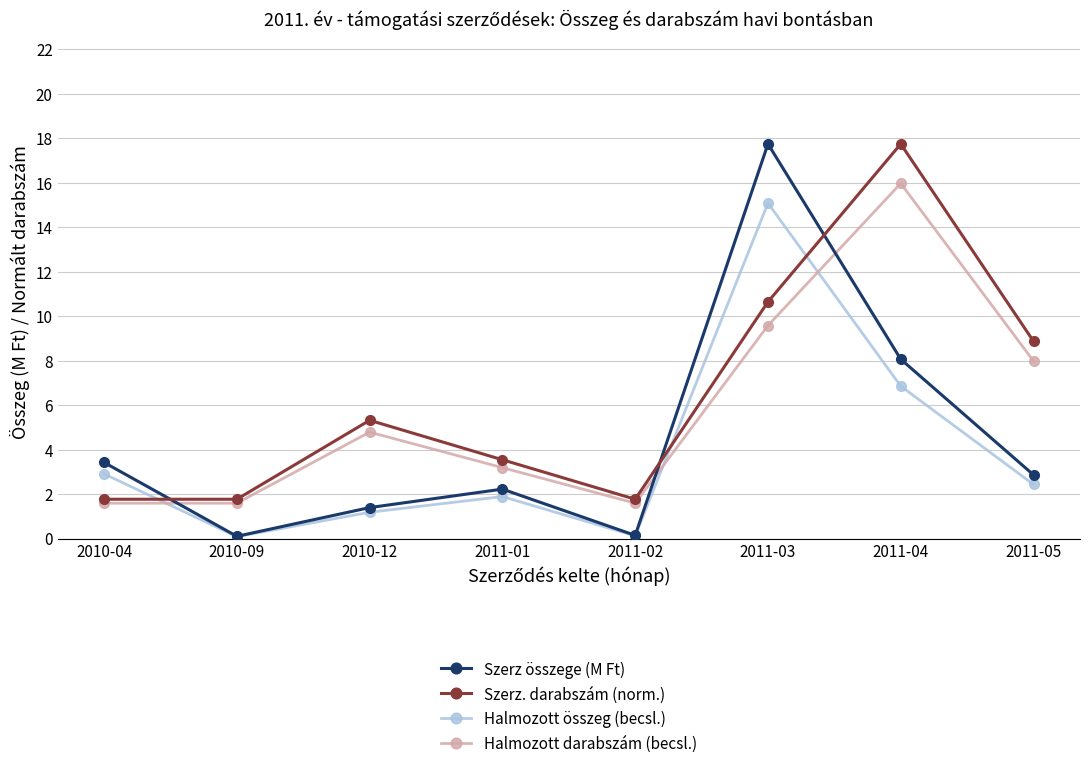

What is the label of the 5th point from the right?

2011-01